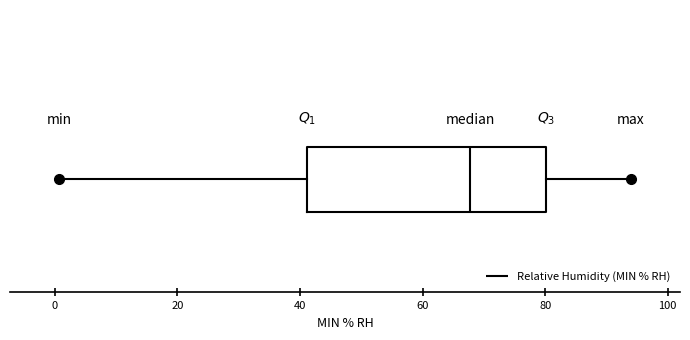

Read this box plot against the x-axis: the position of the median line, the range covered by the box, and the ends of both whiskers. The values are not printed on the chart, so give them approximately, as read against the axis.

median 68, box 42 to 80, whiskers 0 to 94